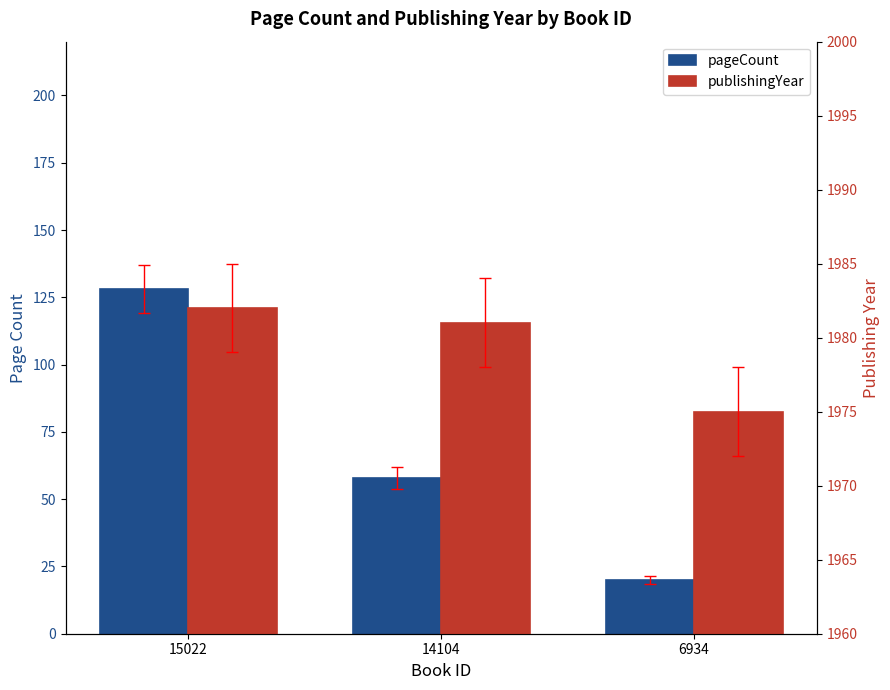

Which series has the largest total across all categories?

publishingYear